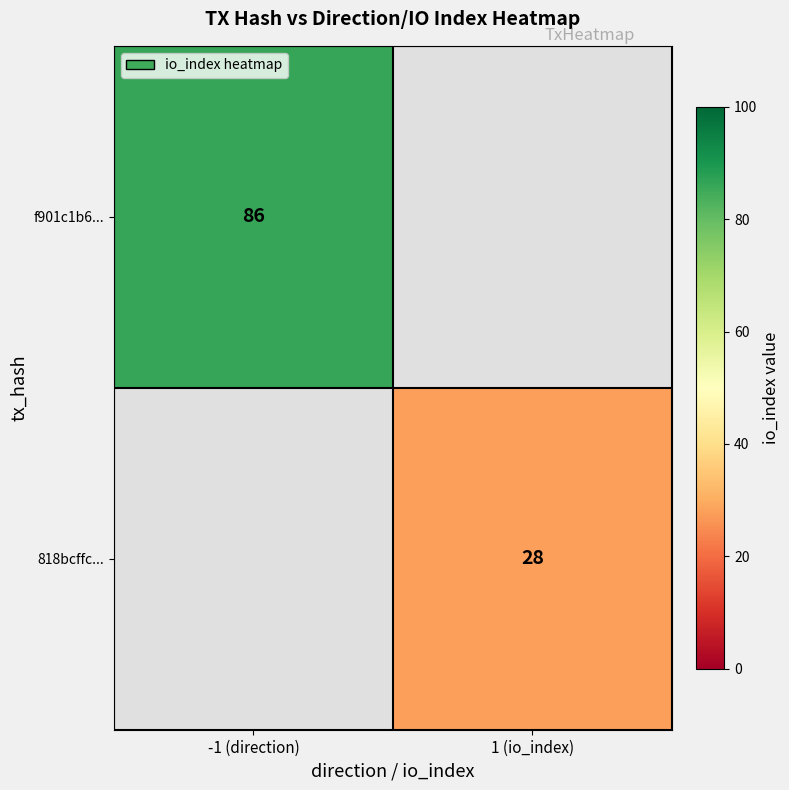

True or false: 818bcffc... has a value of 28 at 1 (io_index).

True